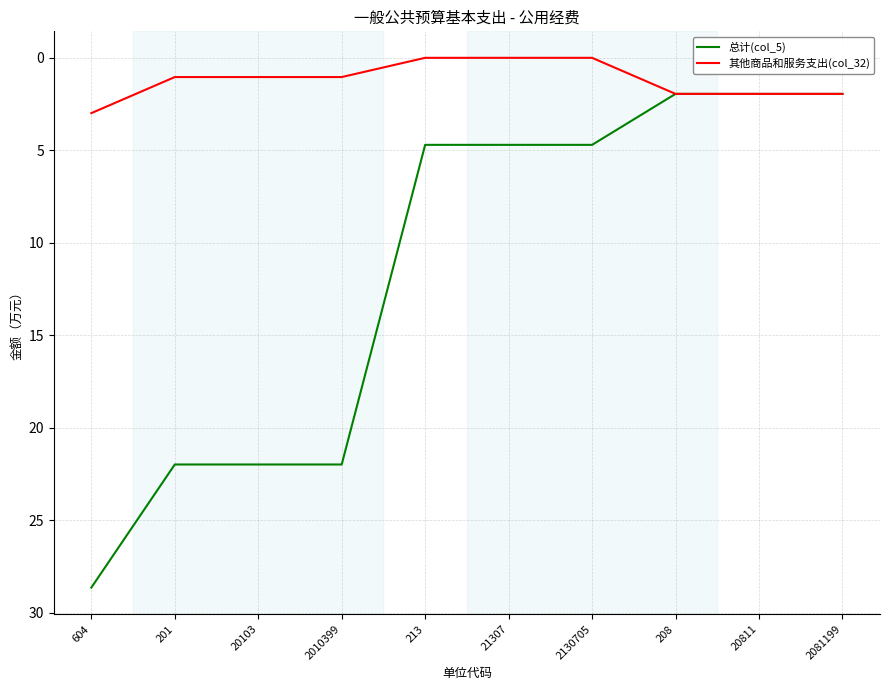

At which category is the sum across all series the highest?

604